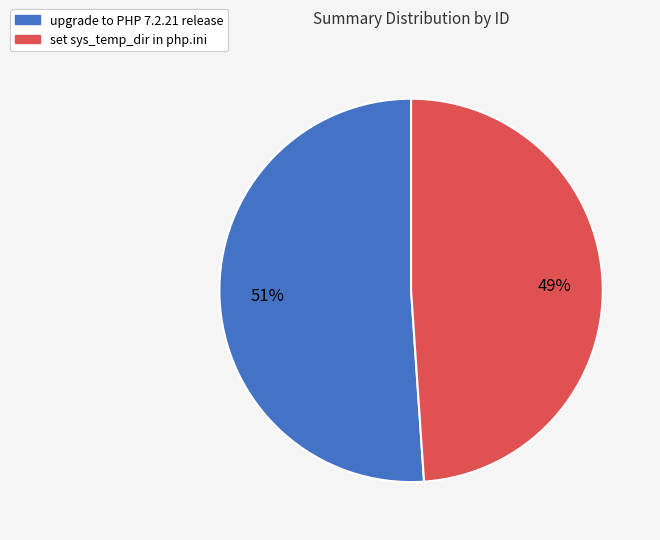

To the nearest percent, what percentage of the pie is upgrade to PHP 7.2.21 release?

51%